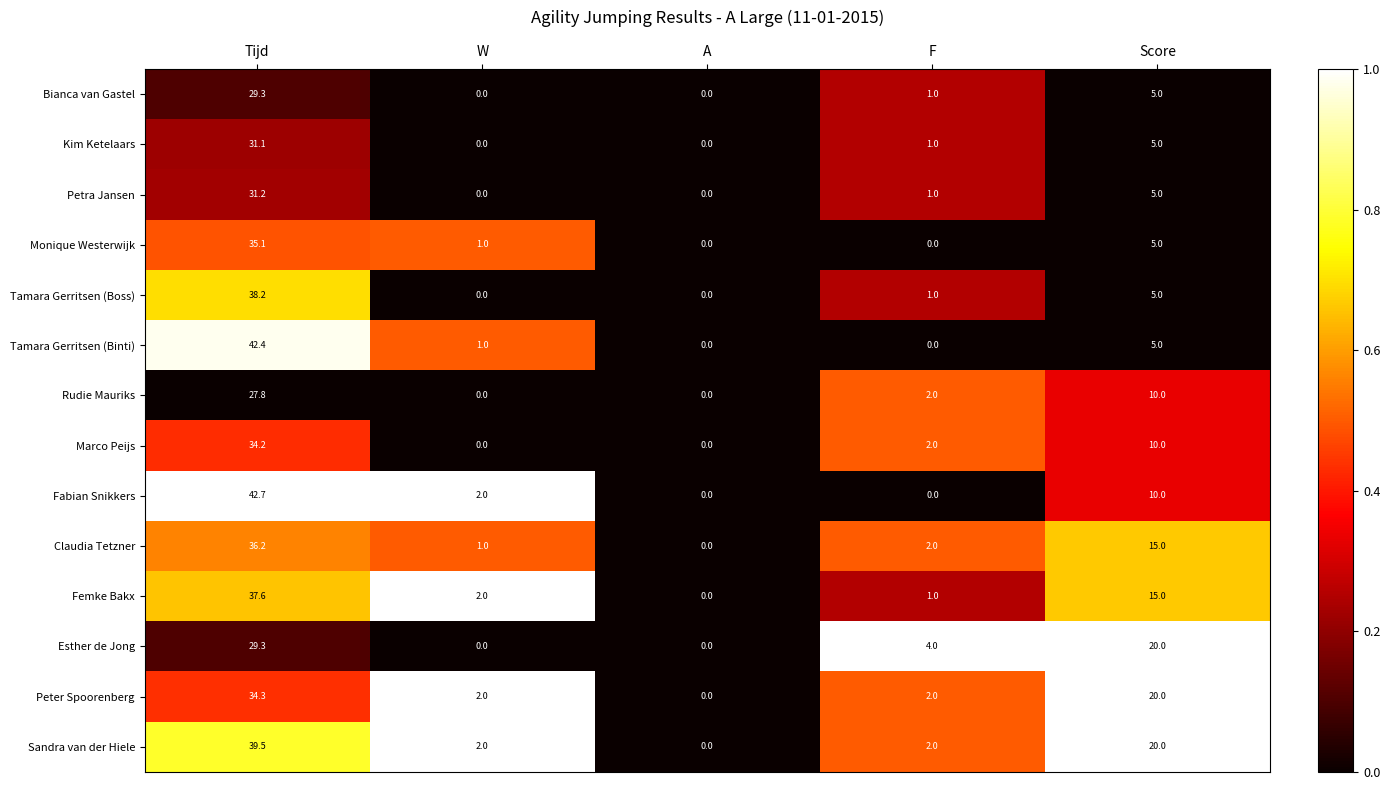

Count the number of categories in the chart.

5